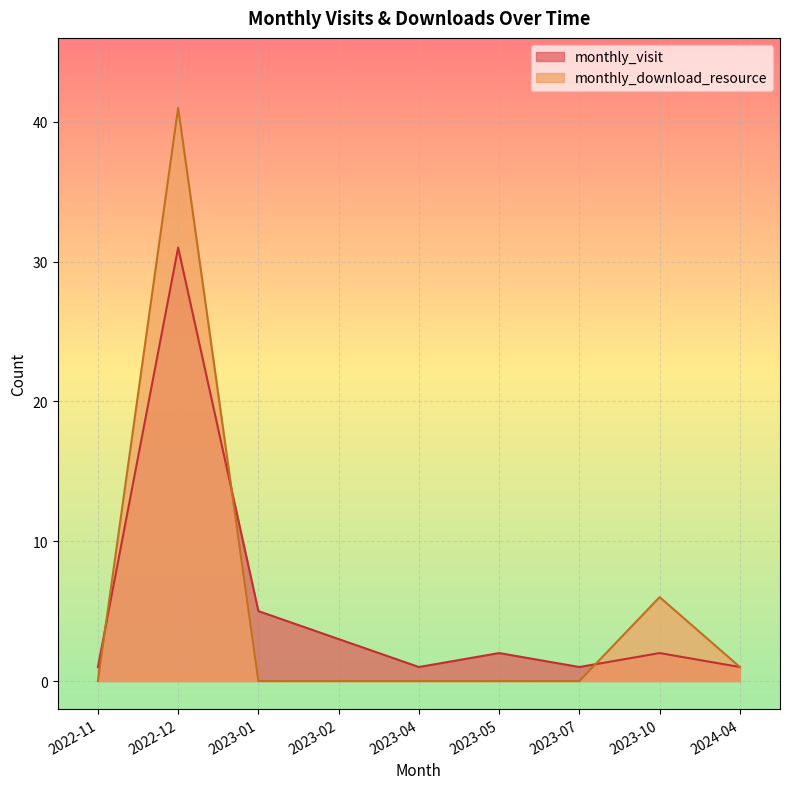

How many interior local peaks does the monthly_download_resource series have?

2